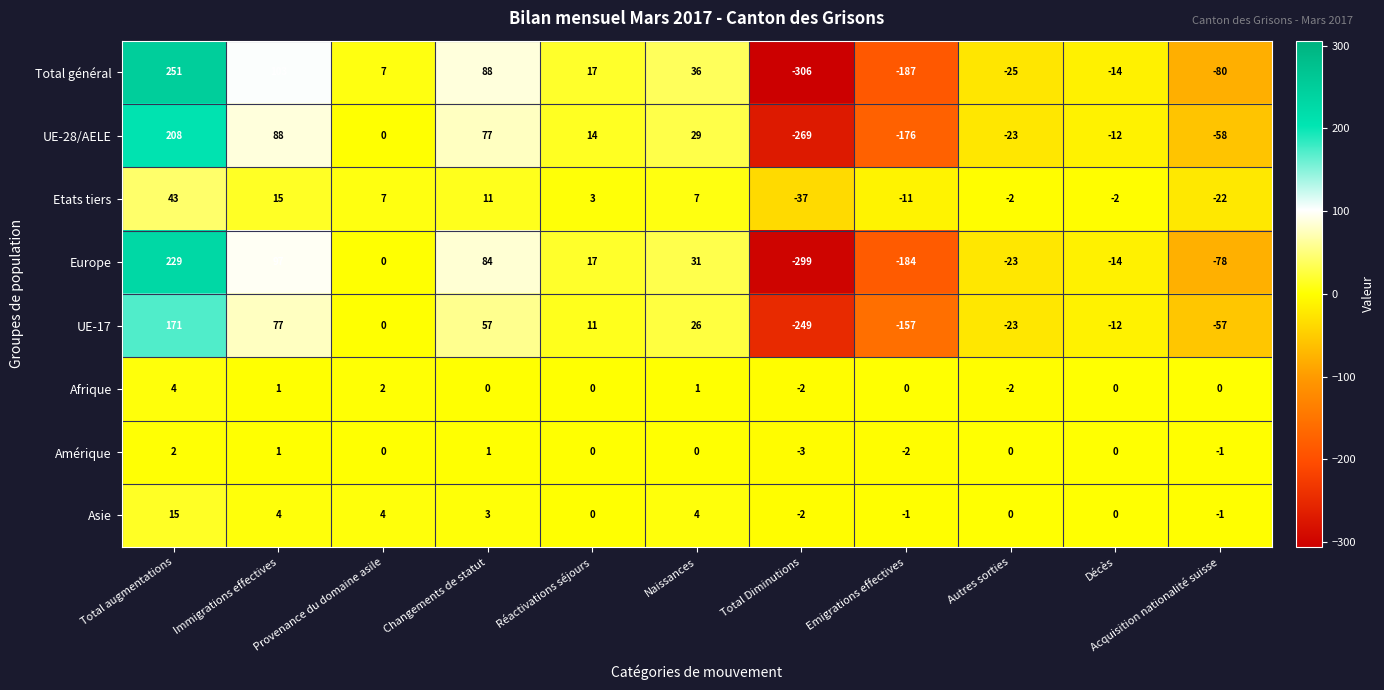

What is the sum of all Europe values?

-140